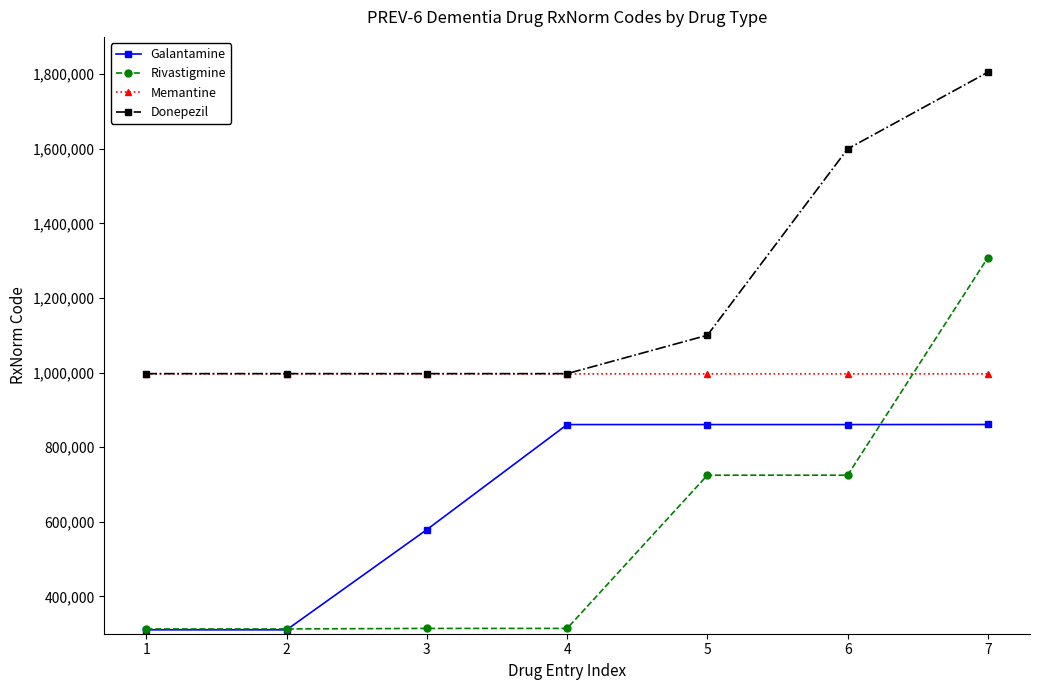

What is the highest value of the Rivastigmine series?

1308569